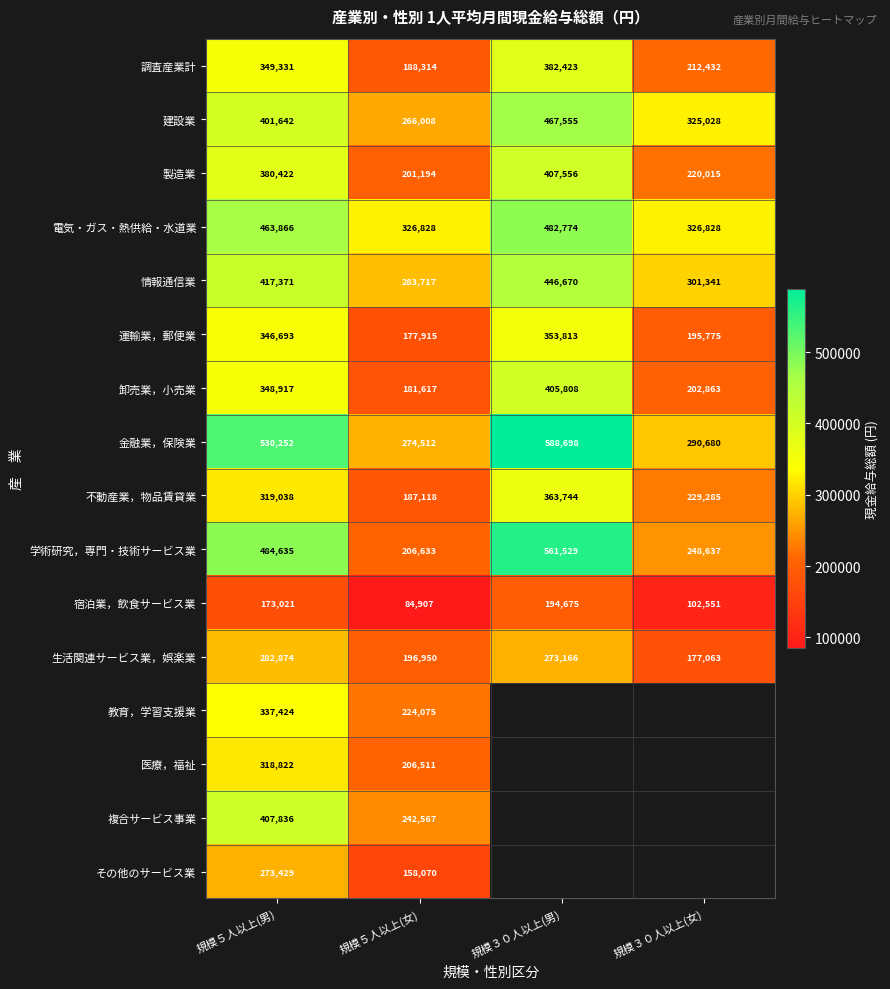

Is it true that 生活関連サービス業，娯楽業 equals 245869.0 at 規模３０人以上(女)?

False